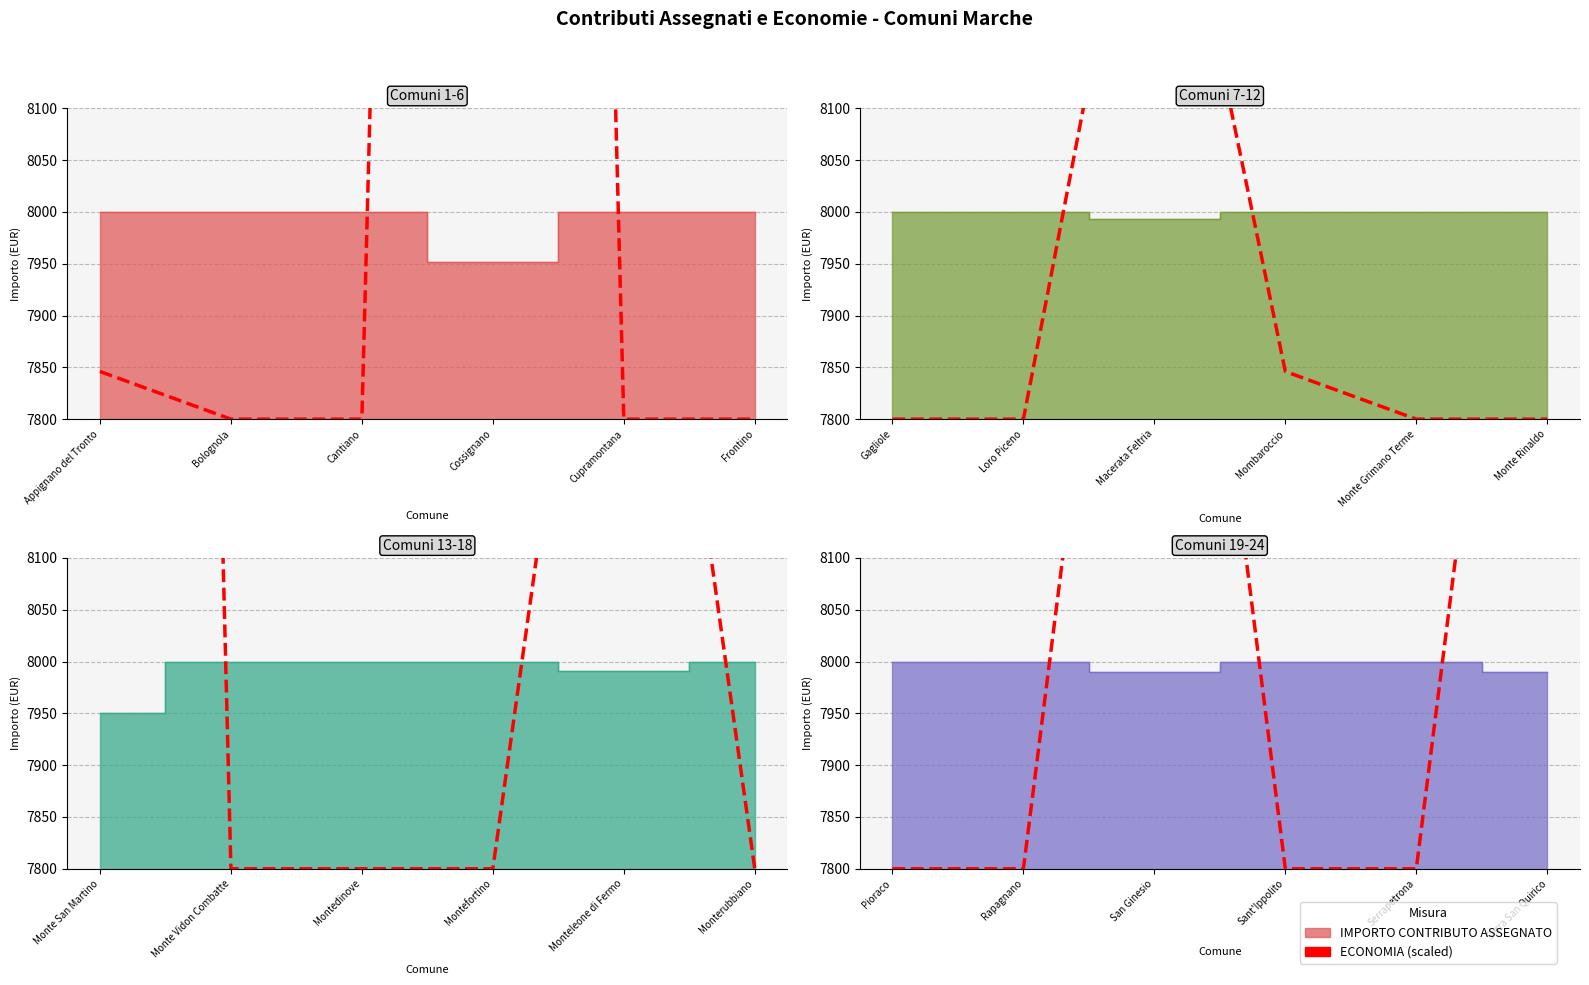

Where is the data nearest to the value 8300?

Pioraco